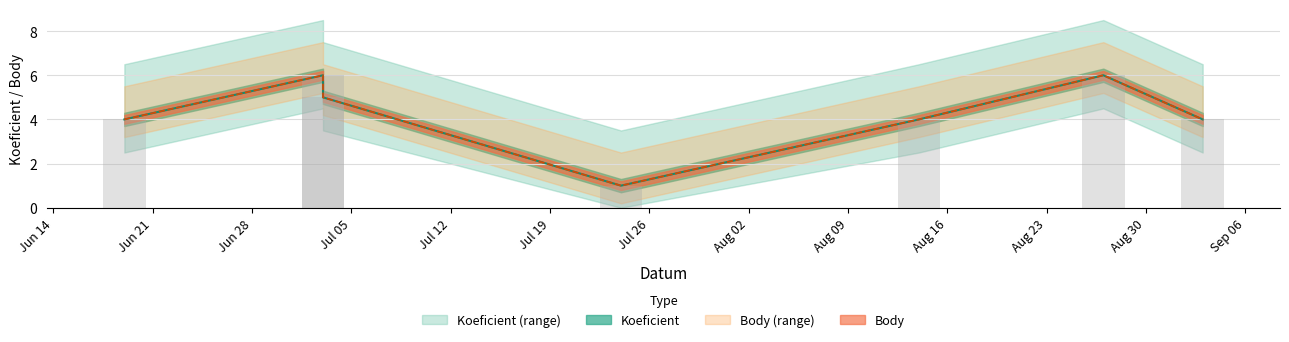

What is the difference between the maximum and second lowest values in the Koeficient series?

2